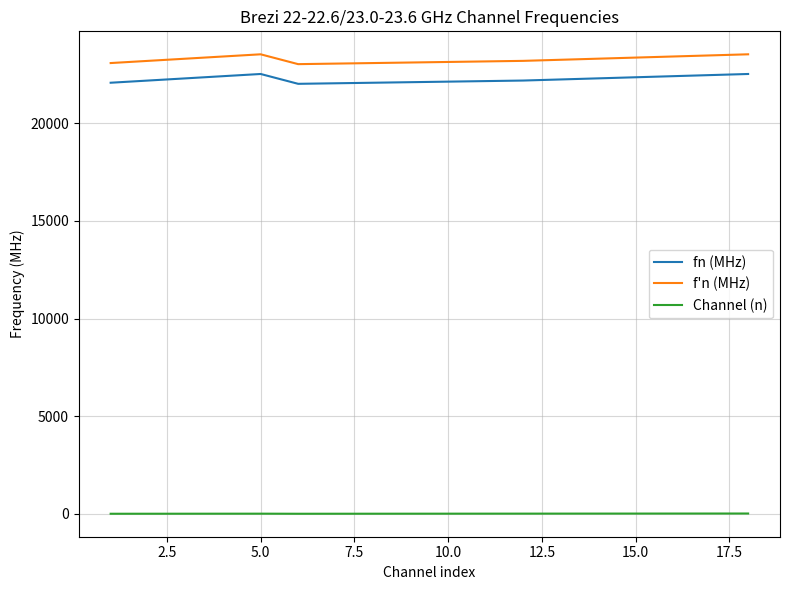

True or false: fn (MHz) and Channel (n) cross at least once.

False